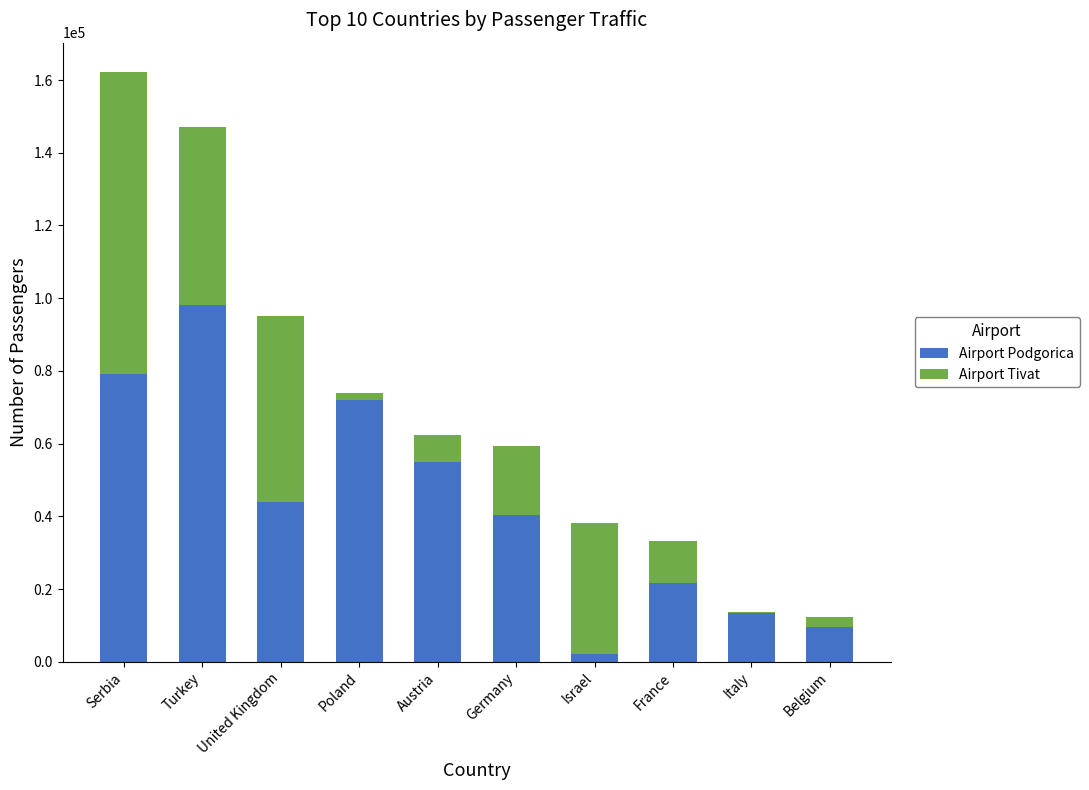

At which label does Airport Podgorica reach its peak?

Turkey